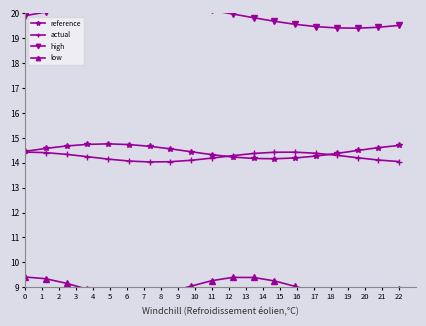

What is the spread (max minus min) of values at 0?

10.5